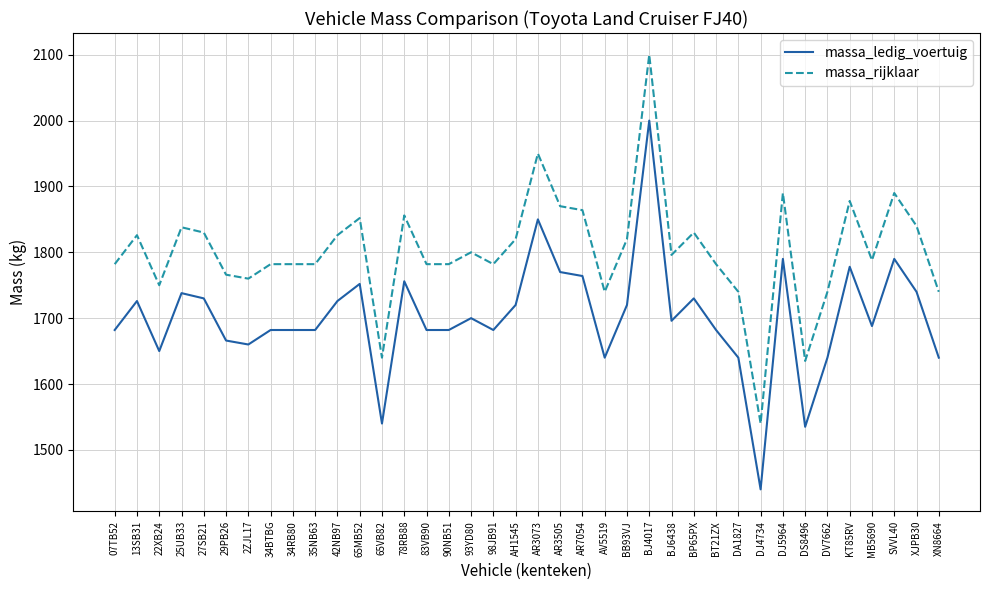

The value of massa_rijklaar at XN8664 is 1740. True or false?

True